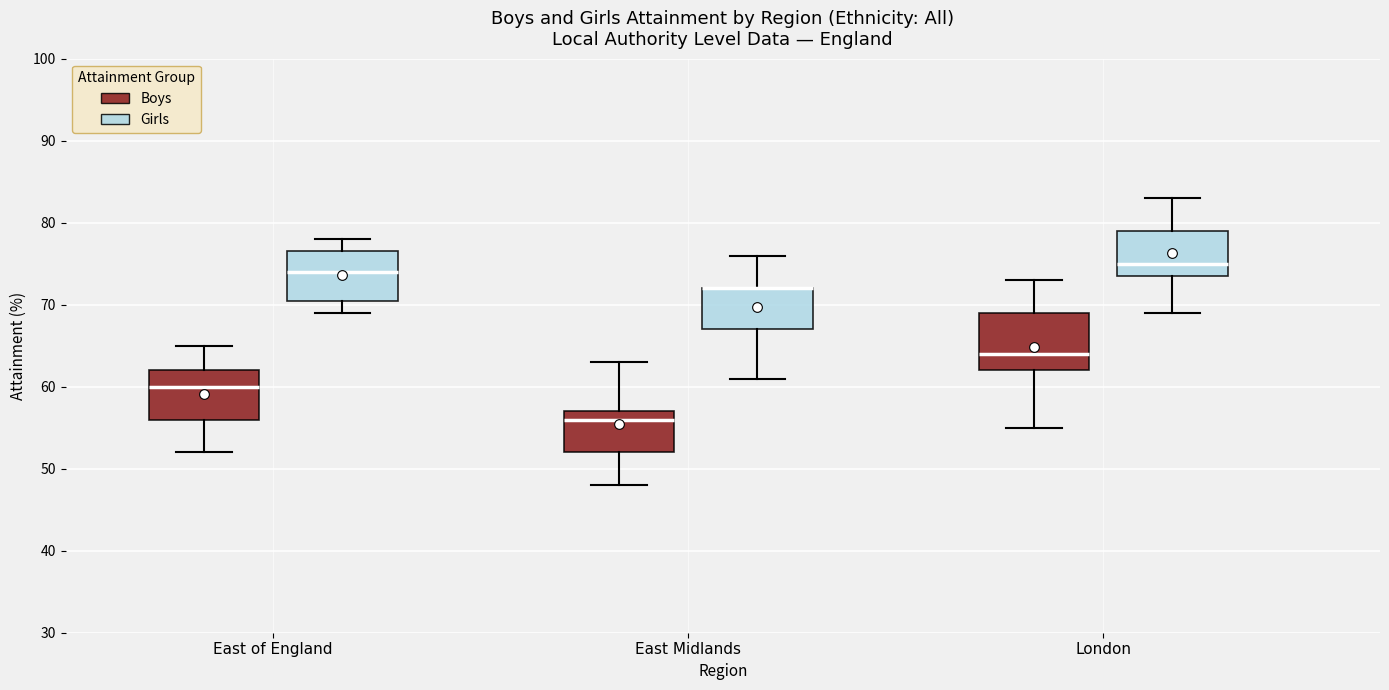

Reading left to right, transcribe this box plot: for each box, give where its median line is, the range the box spans, and where its two whiskers end, as read against the y-axis. The values are not printed on the chart, so give them approximately, as read against the axis.

East of England (Boys): median 60, box 56 to 62, whiskers 52 to 65
East of England (Girls): median 74, box 71 to 77, whiskers 69 to 78
East Midlands (Boys): median 56, box 52 to 57, whiskers 48 to 63
East Midlands (Girls): median 72 (drawn on the box's upper edge), box 67 to 72, whiskers 61 to 76
London (Boys): median 64, box 62 to 69, whiskers 55 to 73
London (Girls): median 75, box 74 to 79, whiskers 69 to 83